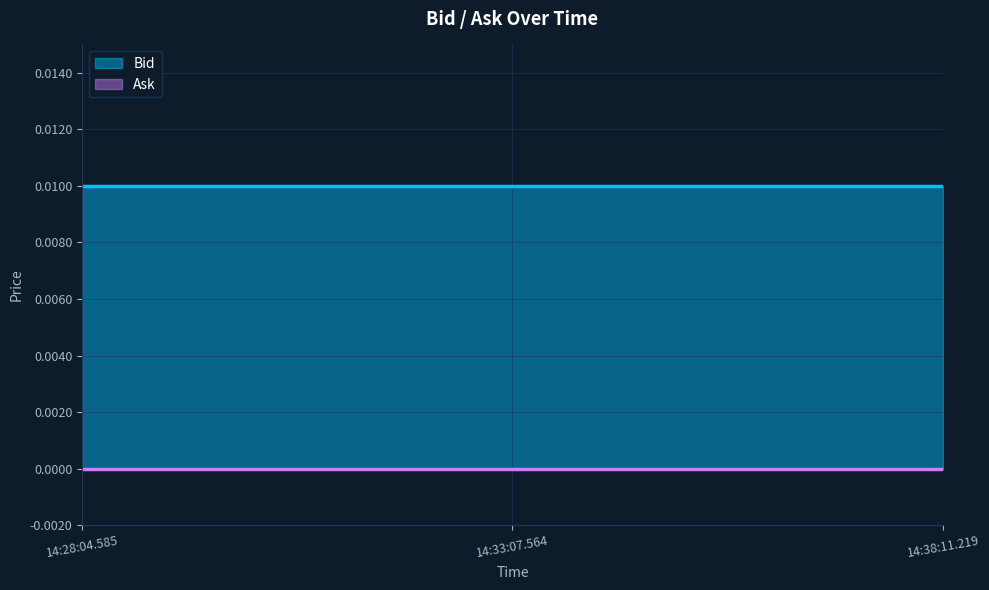

Rank the categories by Bid value from highest to lowest.

14:28:04.585, 14:33:07.564, 14:38:11.219